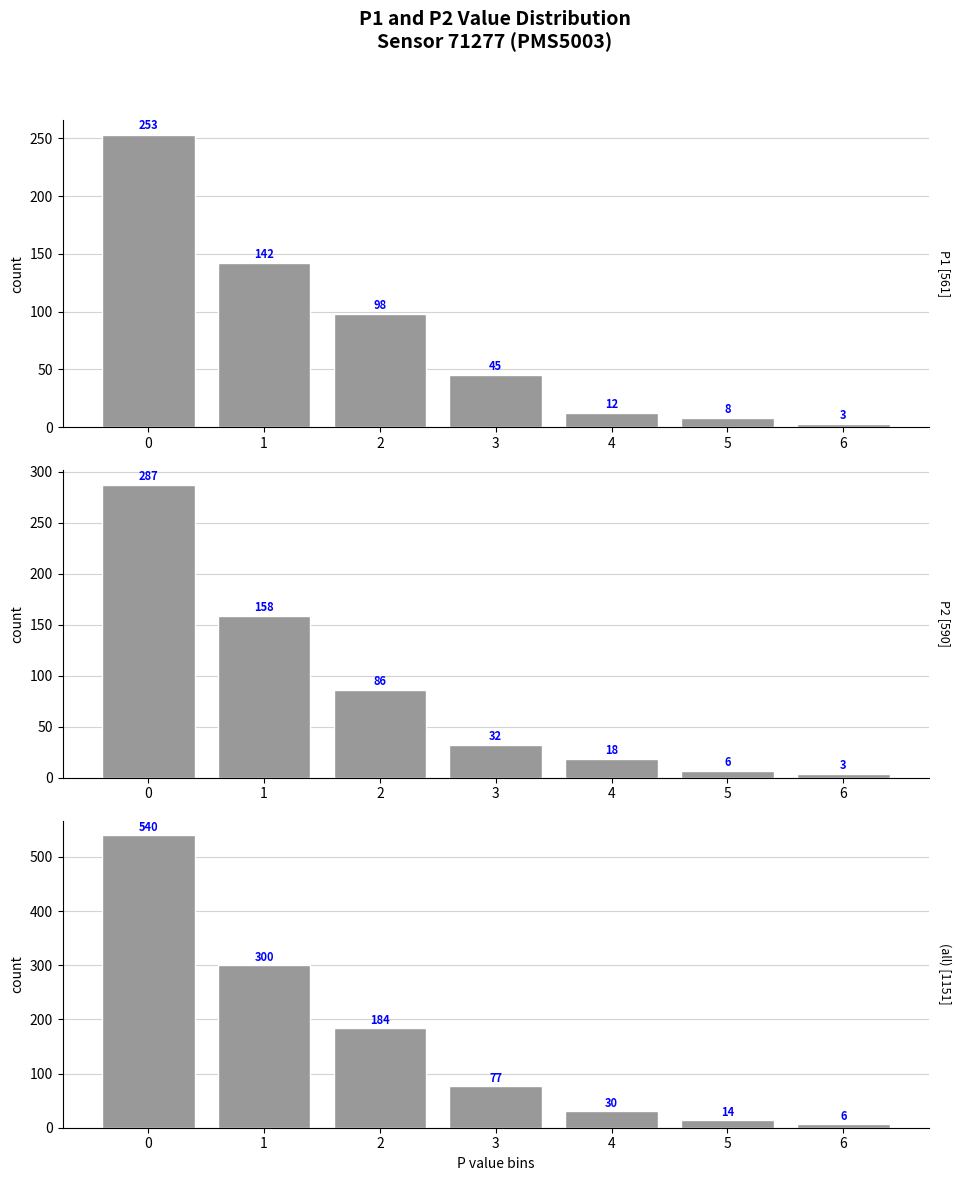

How many bars are there in total?

21